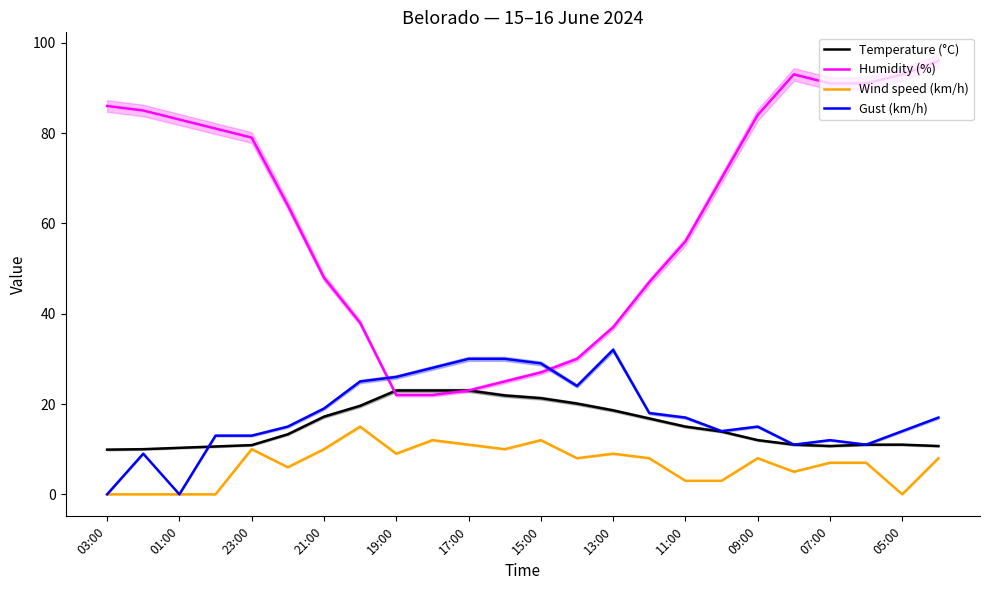

True or false: Temperature (°C) has more than 2 interior local peaks.

False